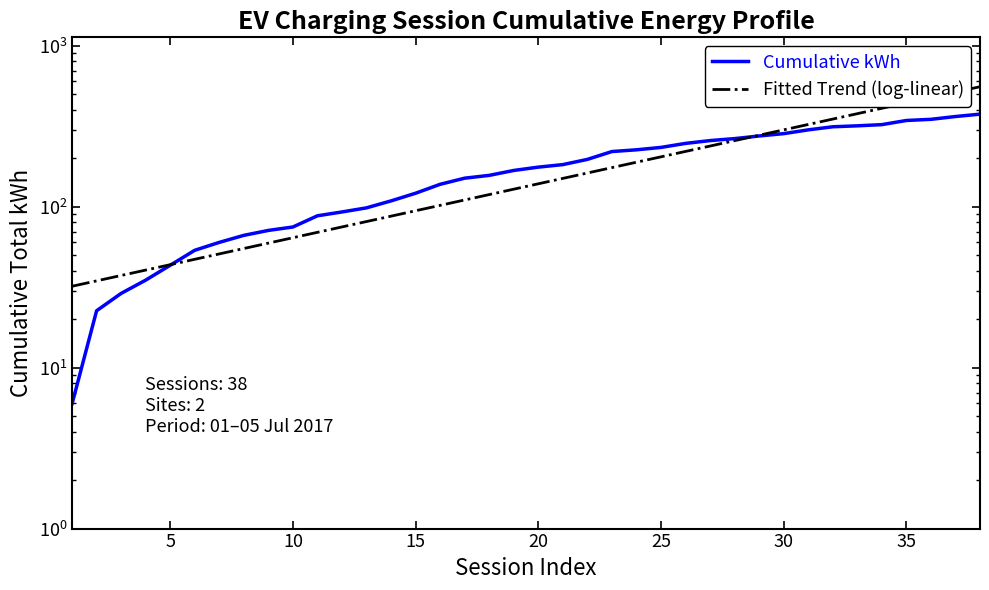

What is the difference between the second highest and minimum values in the Cumulative kWh series?

356.5